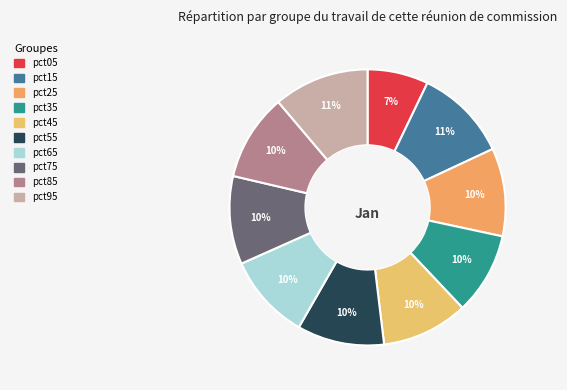

How many slices are in this pie chart?

10